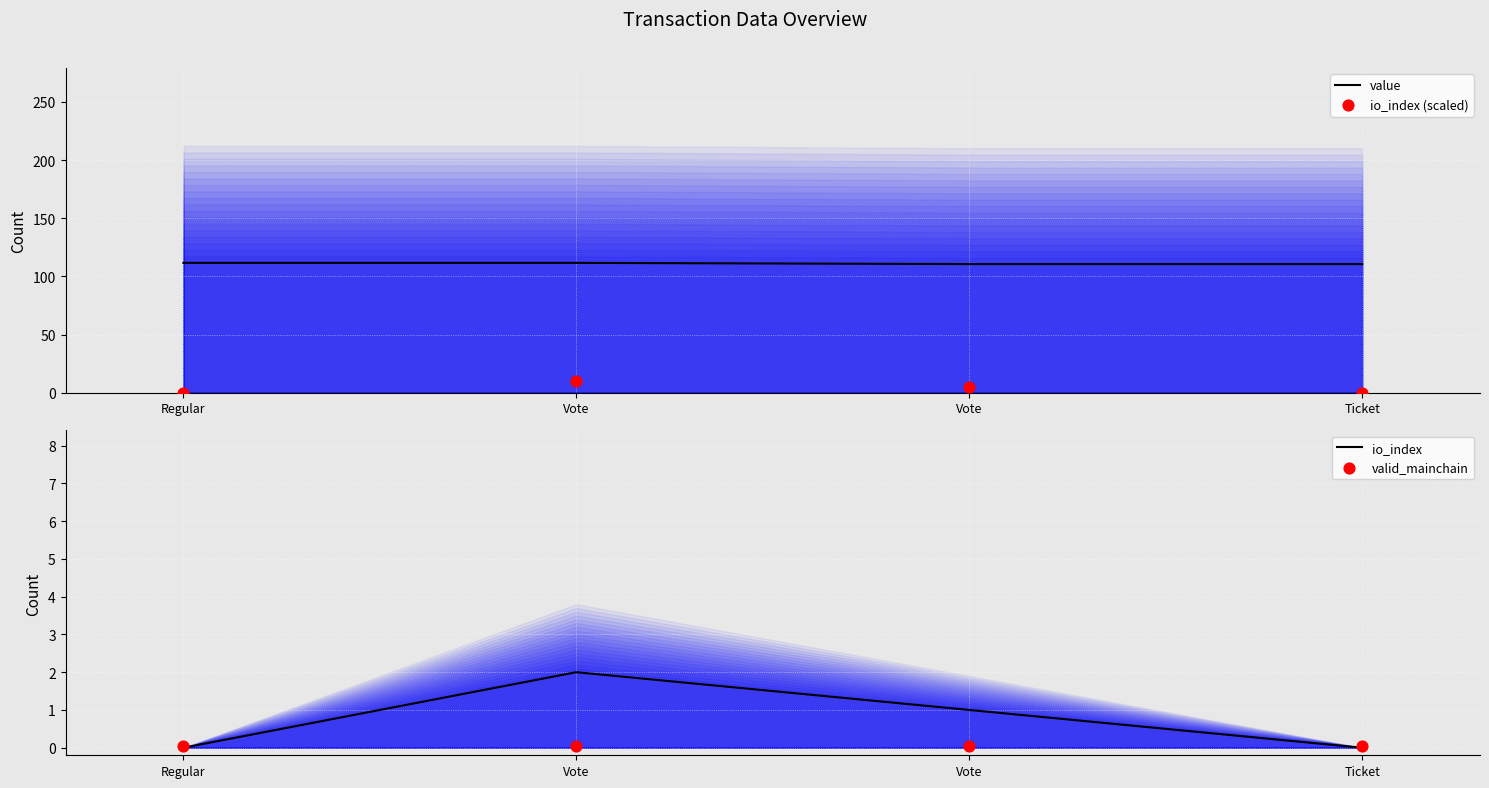

Which series contains the highest Y value?

value